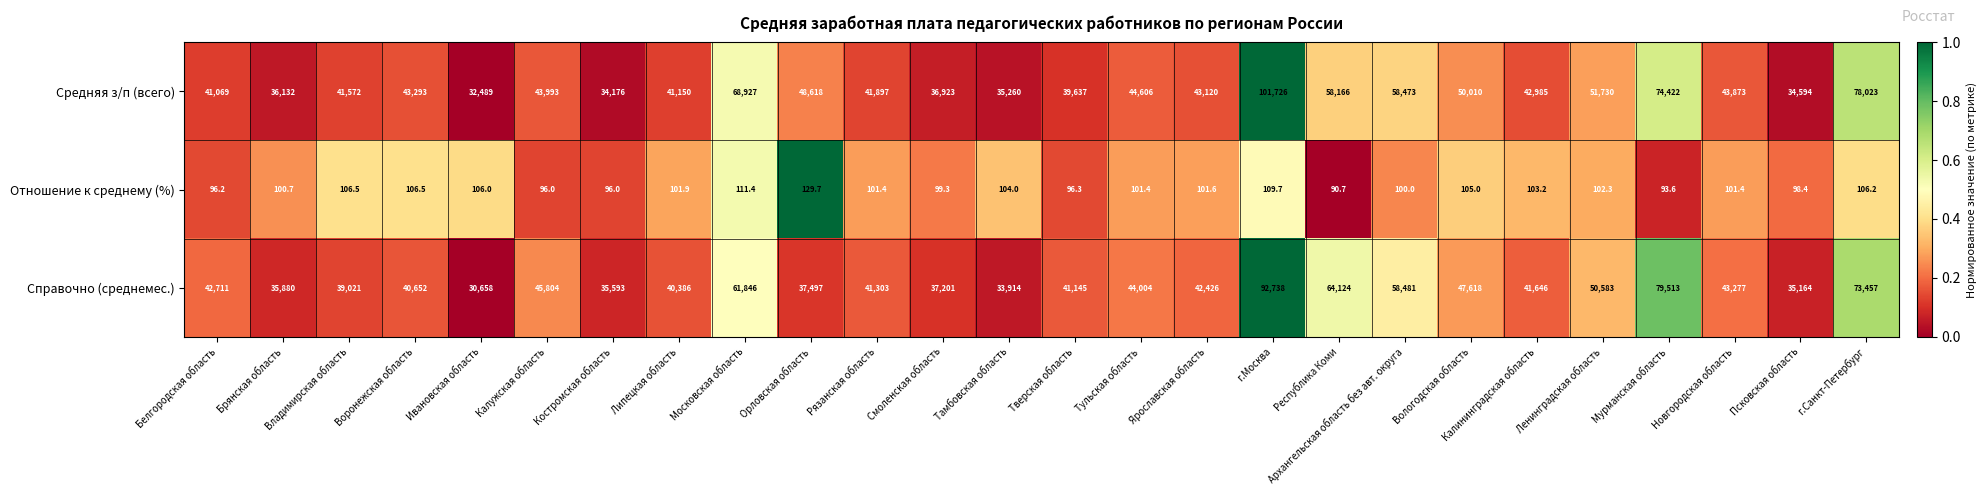

How many categories are shown in the chart?

26